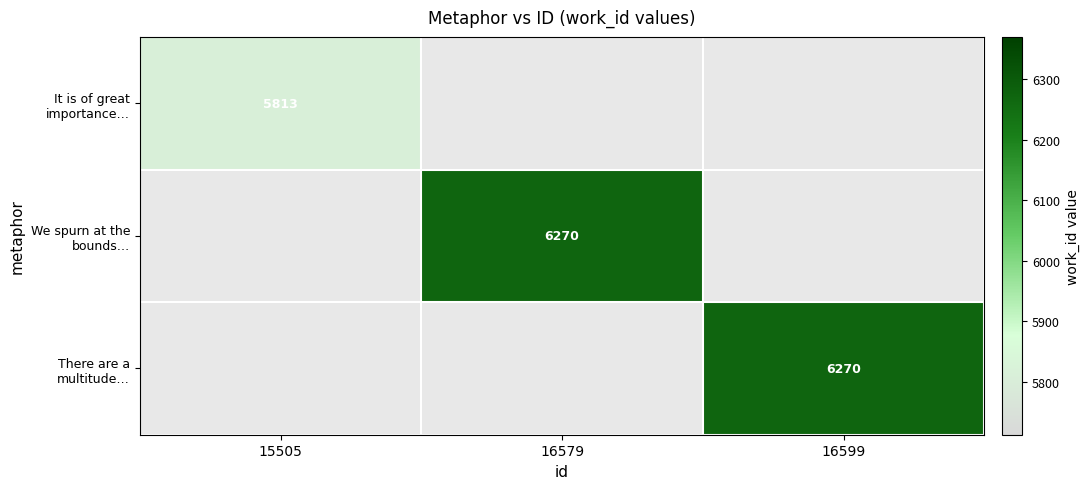

How many categories are shown in the chart?

3